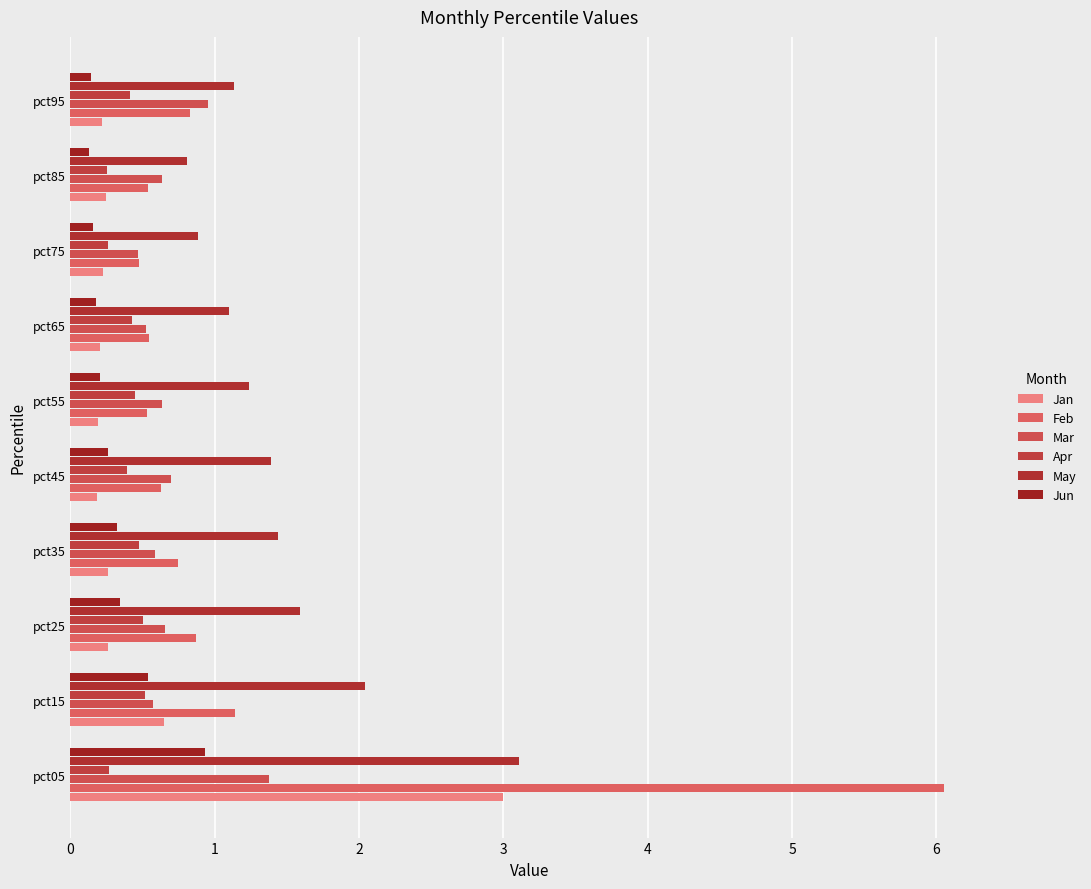

How many data points does each series have?

10